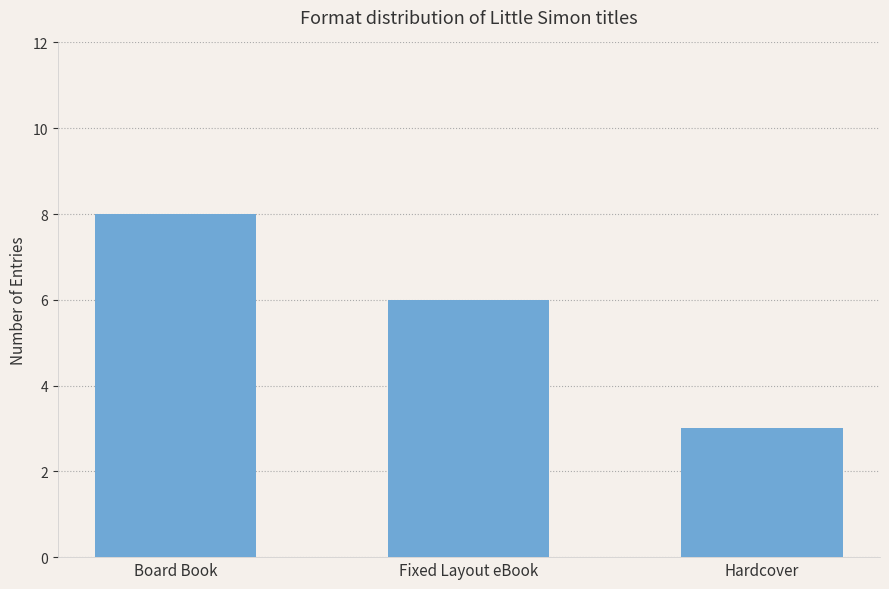

List the labels in order of value, largest first.

Board Book, Fixed Layout eBook, Hardcover